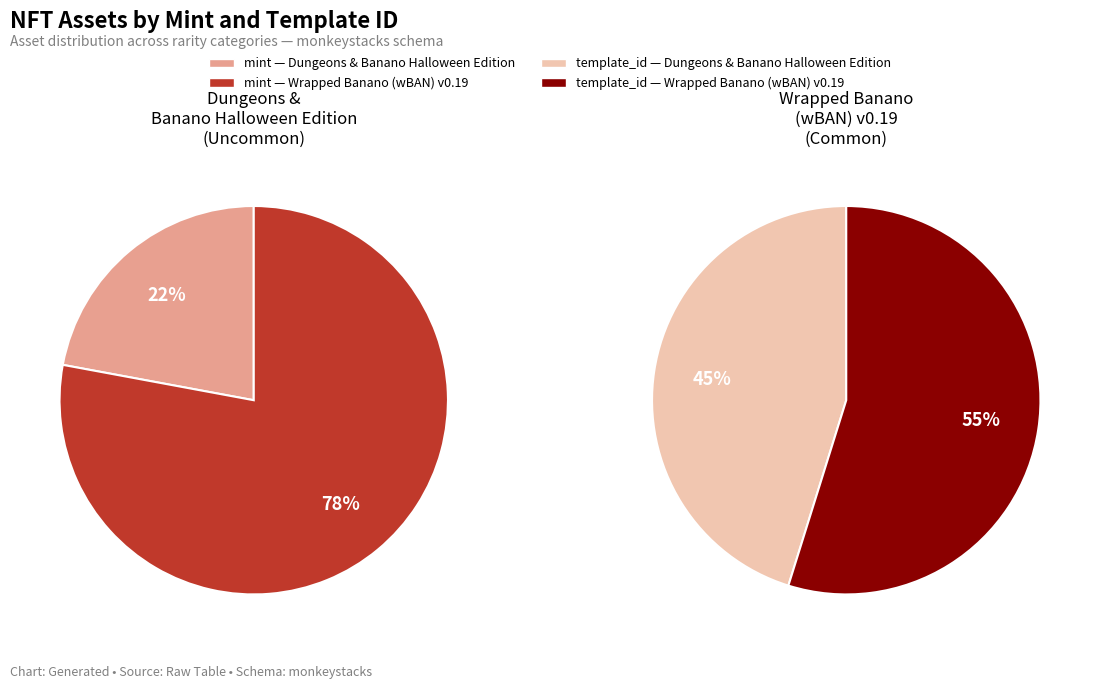

Between Wrapped Banano (wBAN) v0.19 and Dungeons & Banano Halloween Edition, which is larger?

Wrapped Banano (wBAN) v0.19